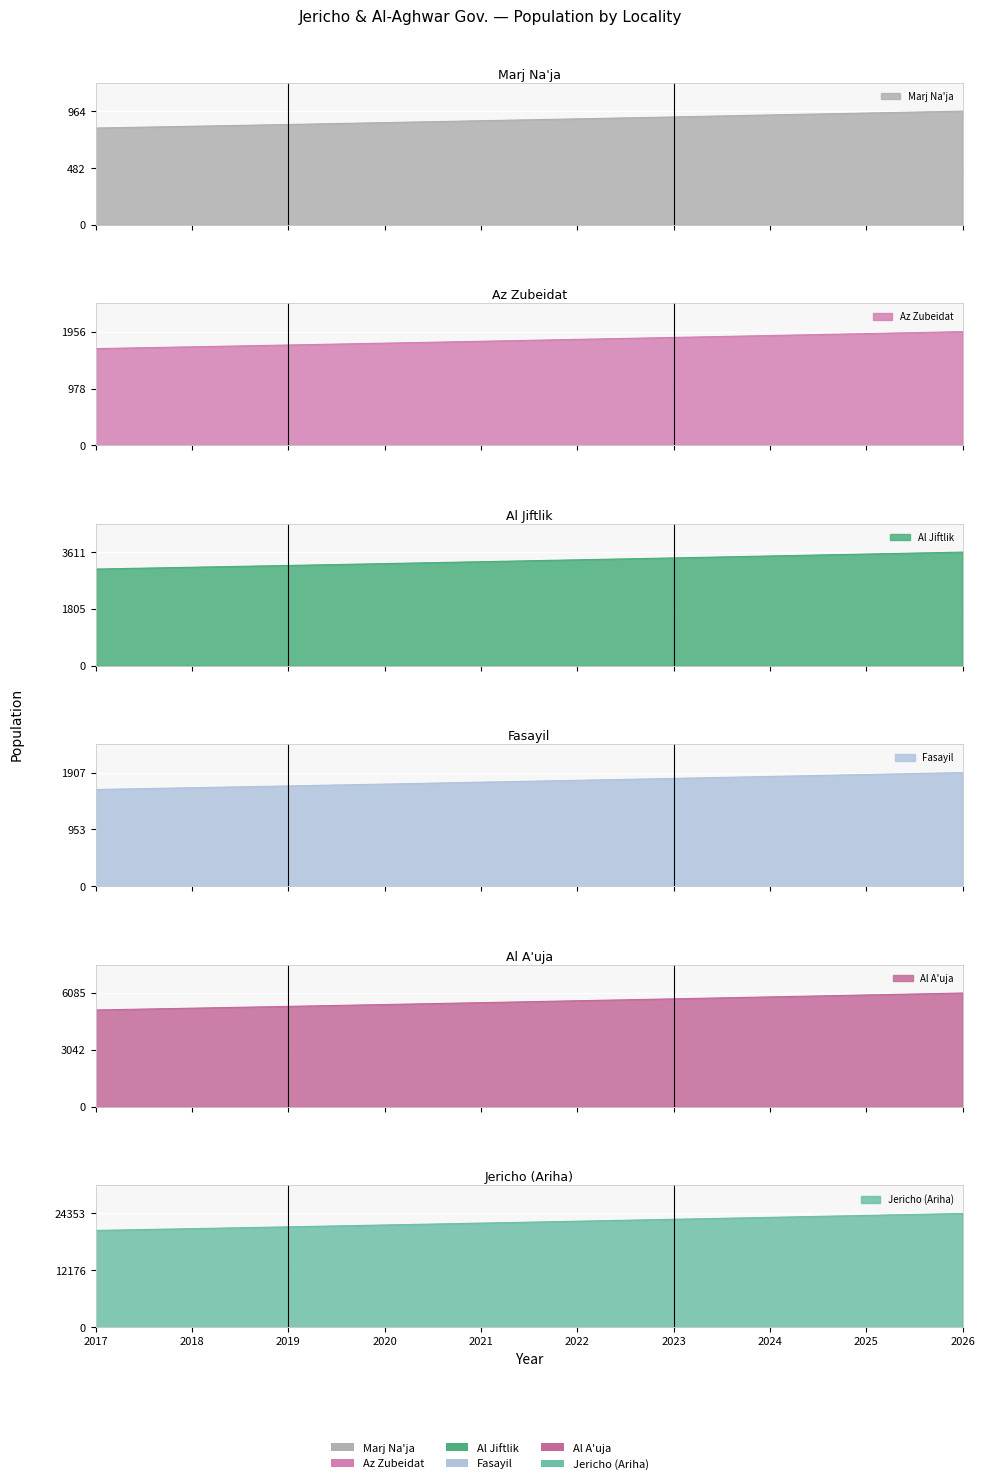

Which has a higher value, 2026 or 2020?

2026